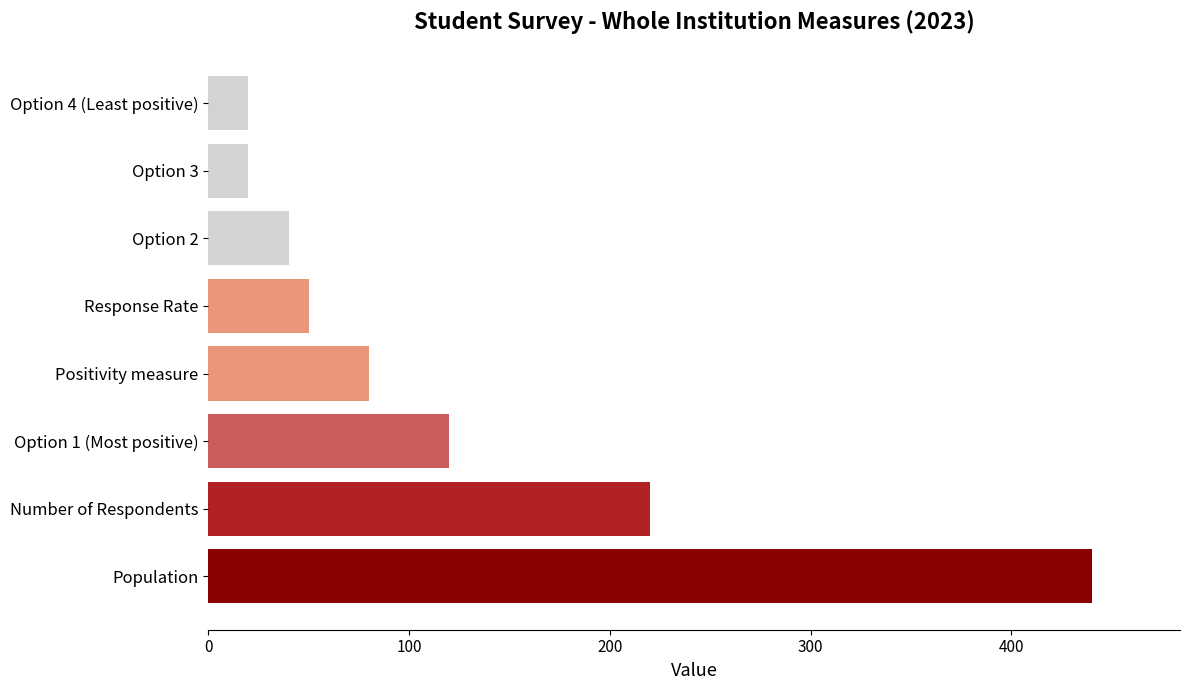

Read the value at Response Rate.

50